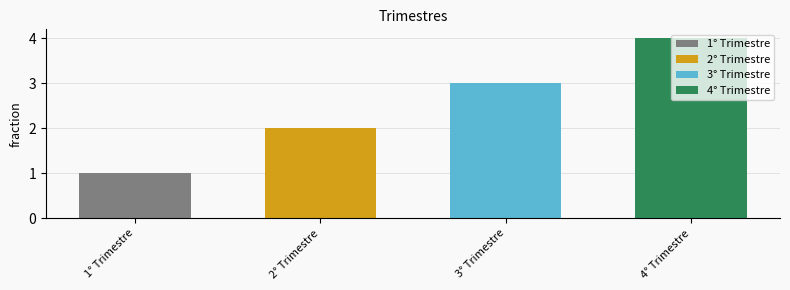

Approximately how many times larger is the value at 3° Trimestre compared to 4° Trimestre?

0.8